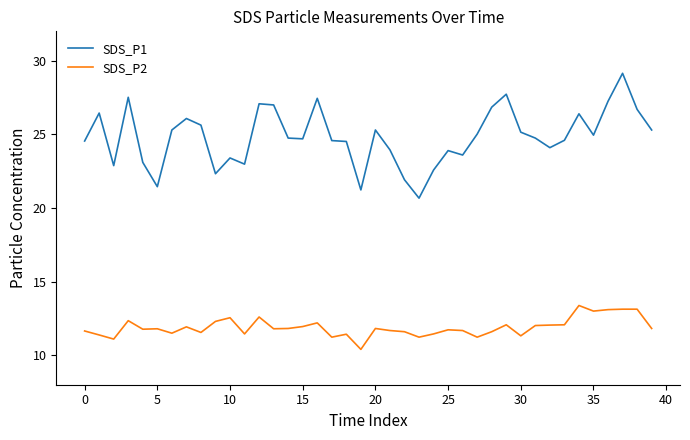

What is the average value of the SDS_P1 series?

24.8